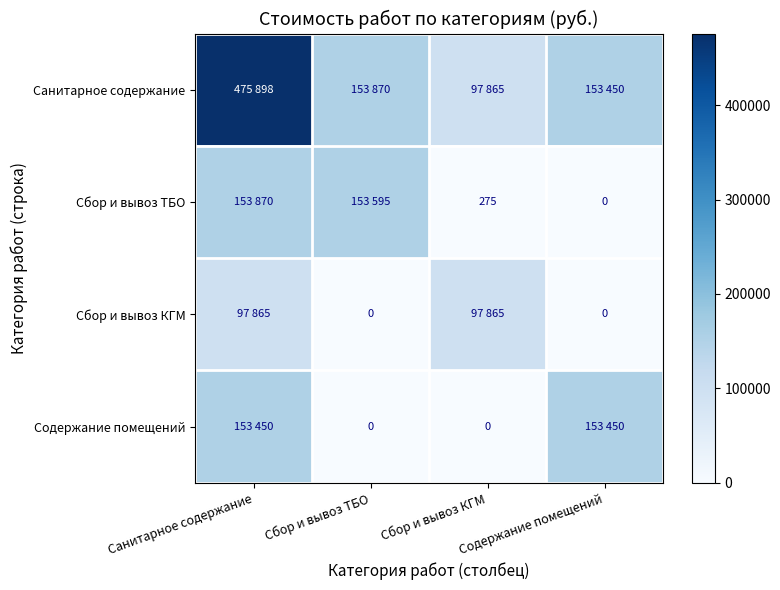

The Сбор и вывоз ТБО series shows 75 at Сбор и вывоз КГМ. True or false?

False